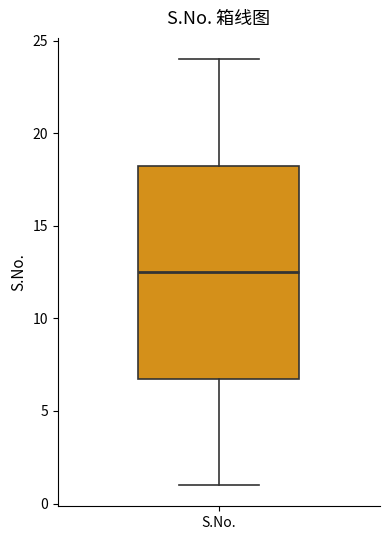

Transcribe this box plot: give where the median line is, the range the box spans, and where the two whiskers end, as read against the y-axis. The values are not printed on the chart, so give them approximately, as read against the axis.

median 12.5, box 7.0 to 18.5, whiskers 1.0 to 24.0